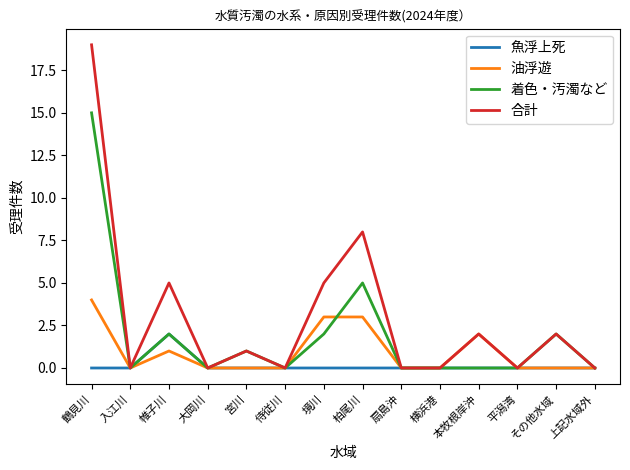

List the series in order of their peak value, lowest first.

魚浮上死, 油浮遊, 着色・汚濁など, 合計